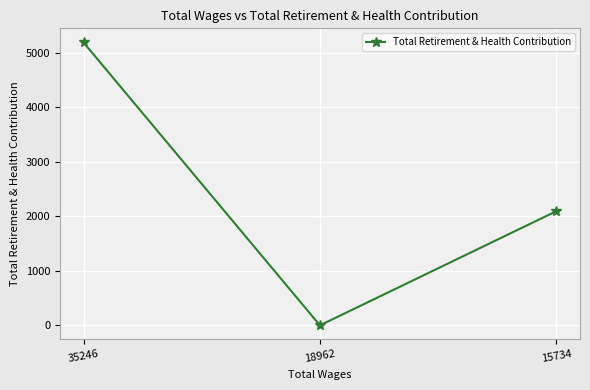

Which category has the lowest value across all series?

18962